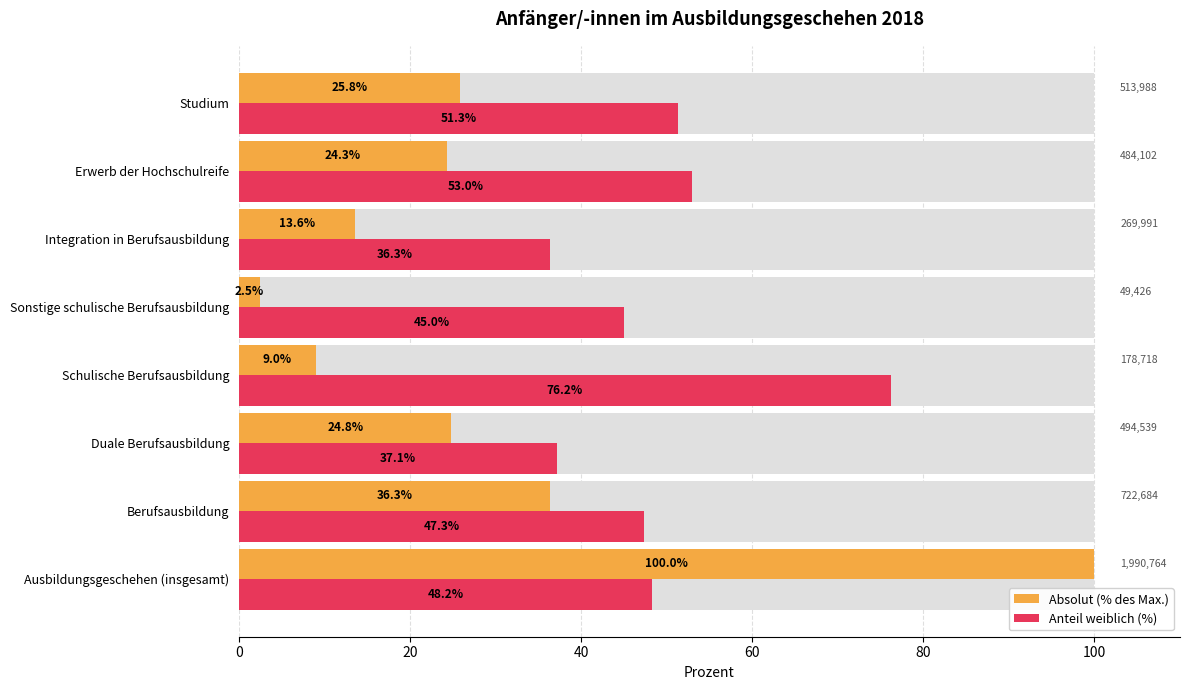

At how many categories does at least one series exceed 52?

3